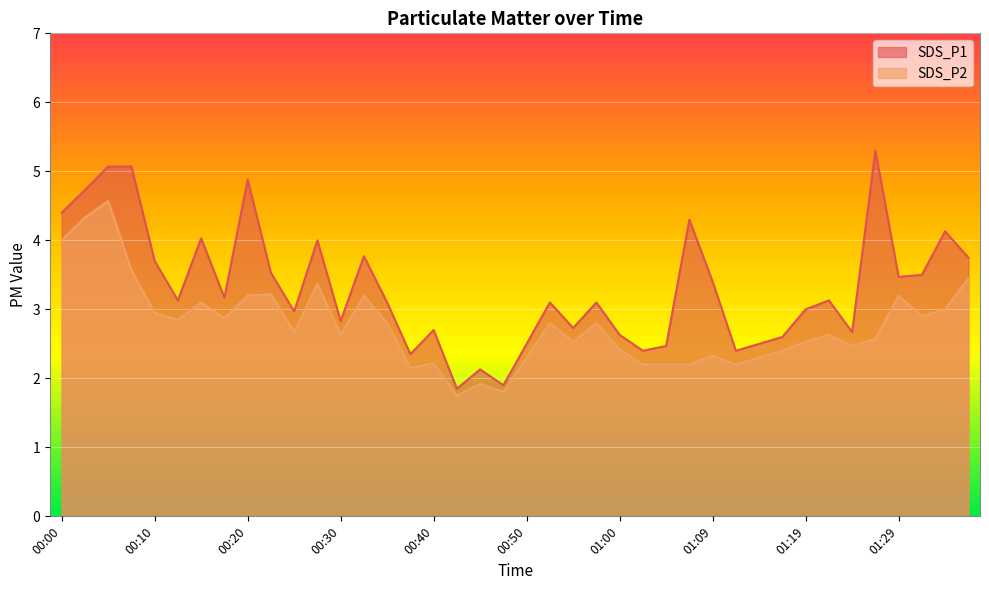

Rank the series at 00:33 from highest to lowest value.

SDS_P1, SDS_P2